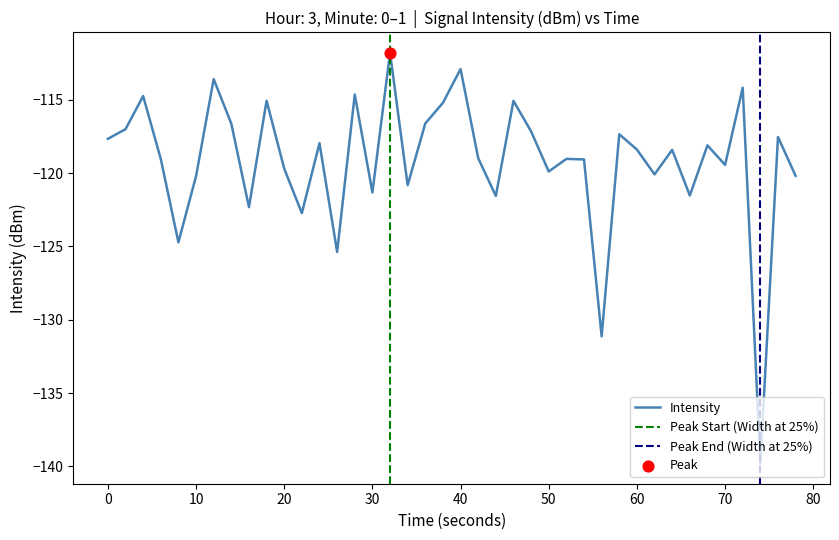

What is the highest value of the Intensity series?

-111.8